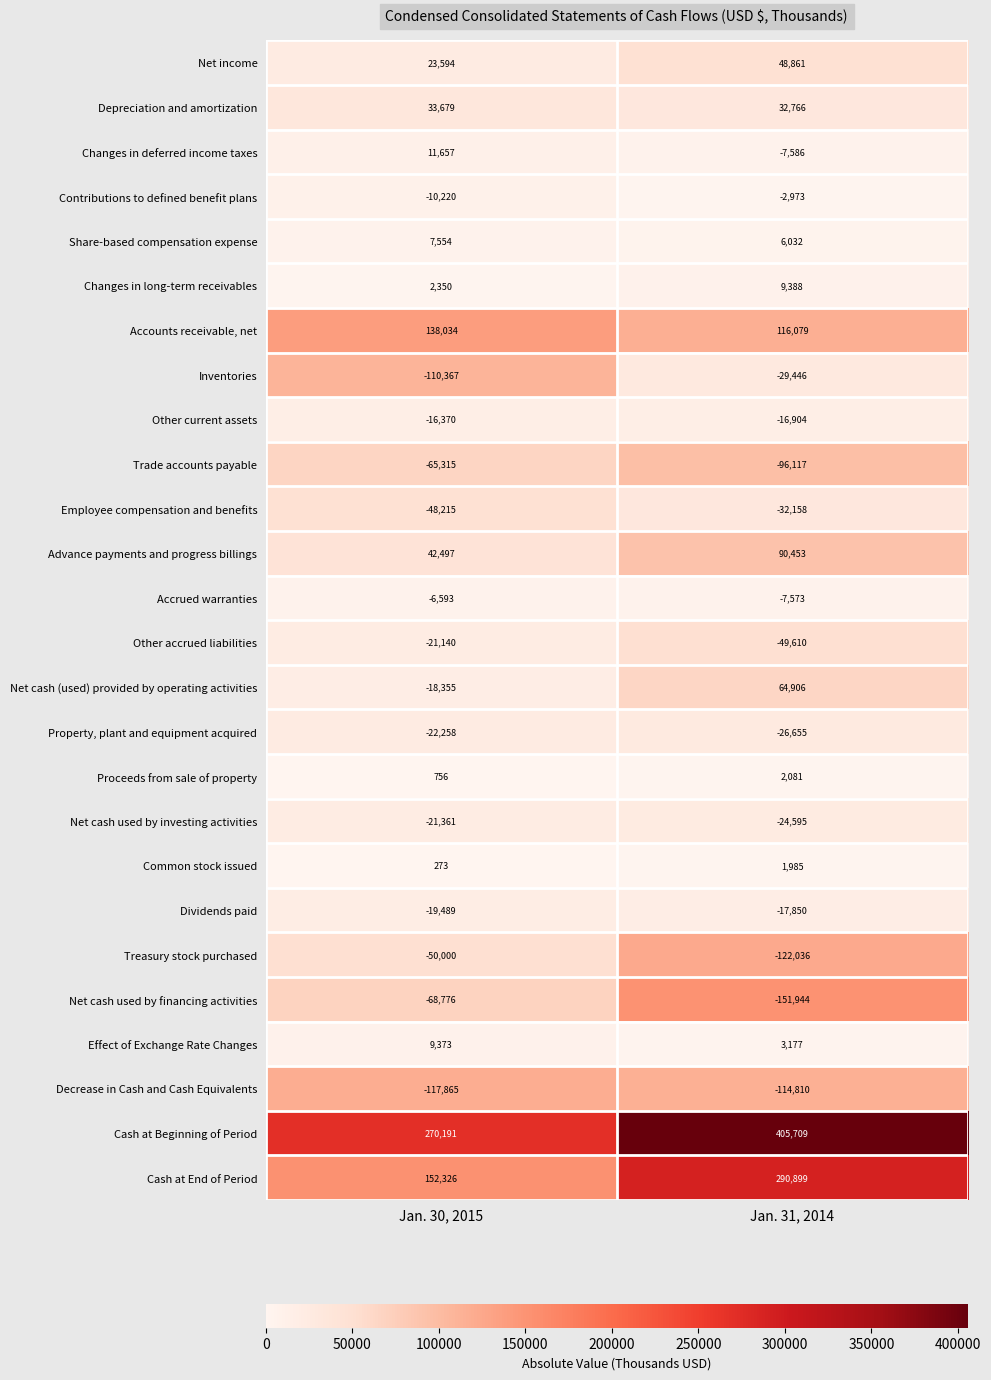

How many distinct data groups are displayed?

26